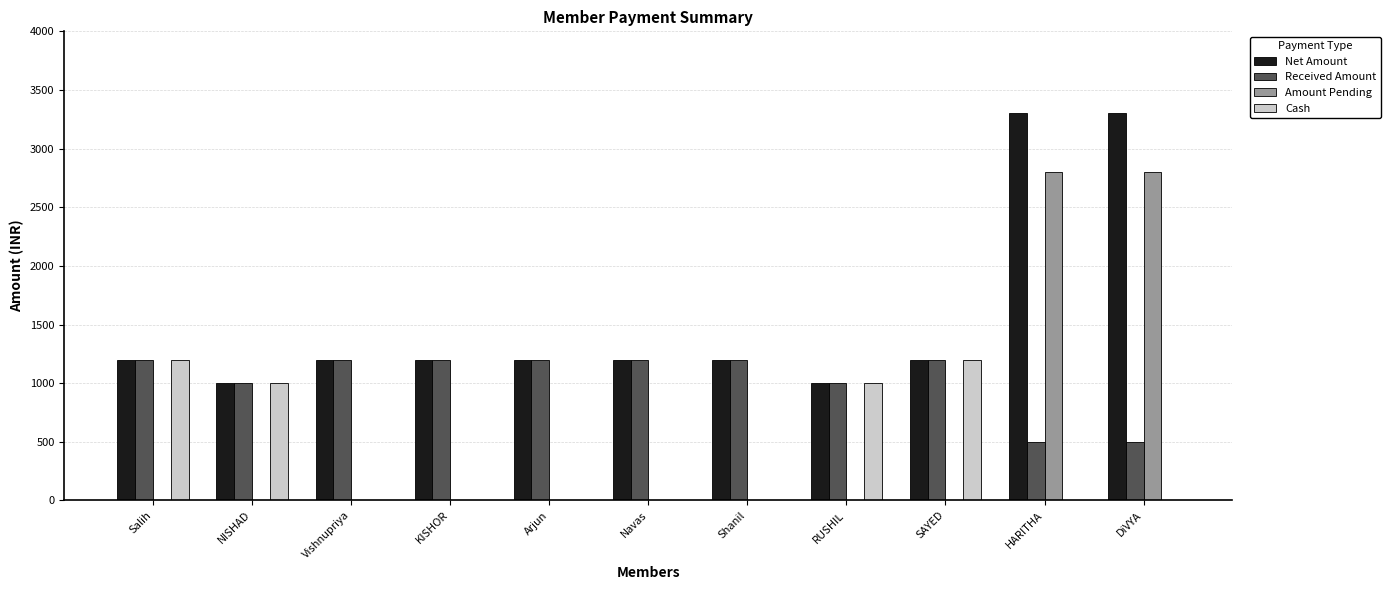

True or false: Received Amount has a value of 249 at Shanil.

False